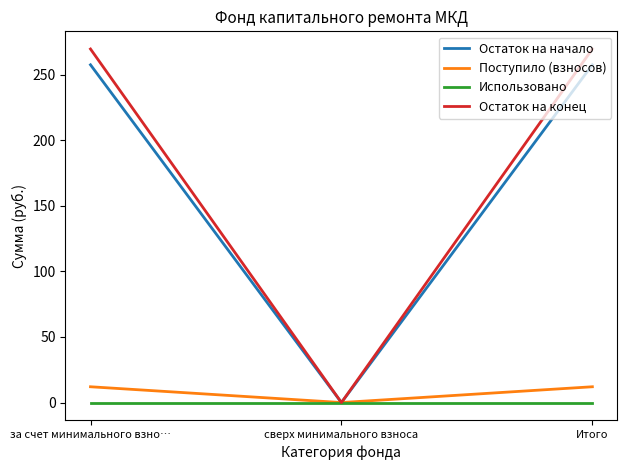

At Итого, list the series in order from smallest to largest.

Использовано, Поступило (взносов), Остаток на начало, Остаток на конец